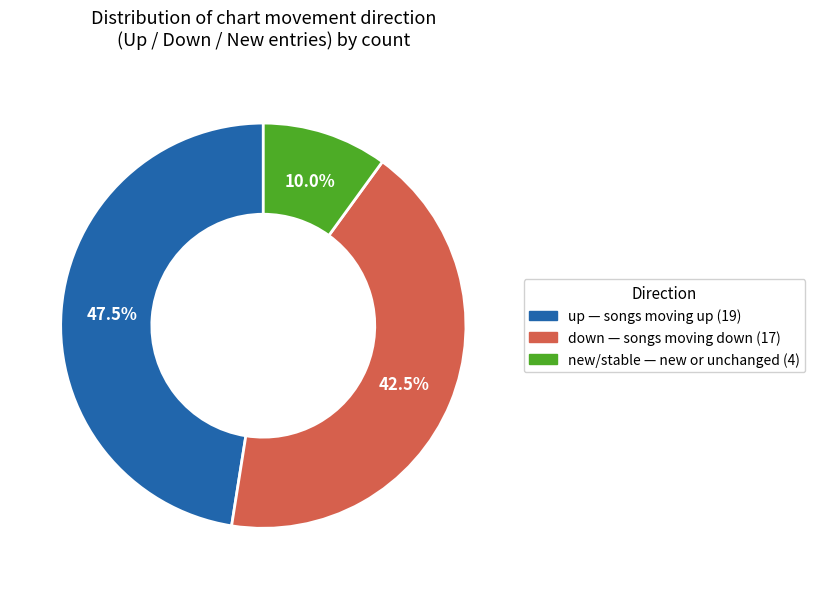

Is there any slice that represents more than half of the pie?

No